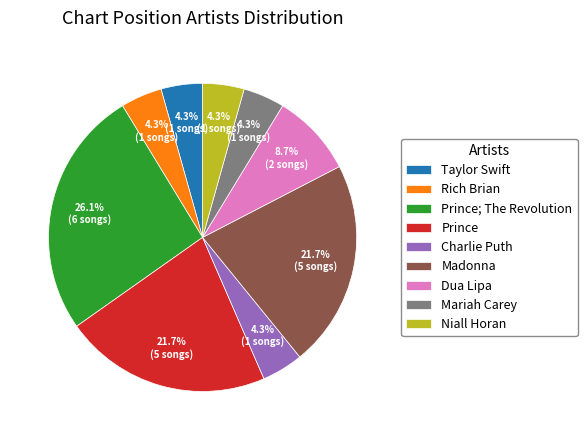

How many segments does this pie chart have?

9